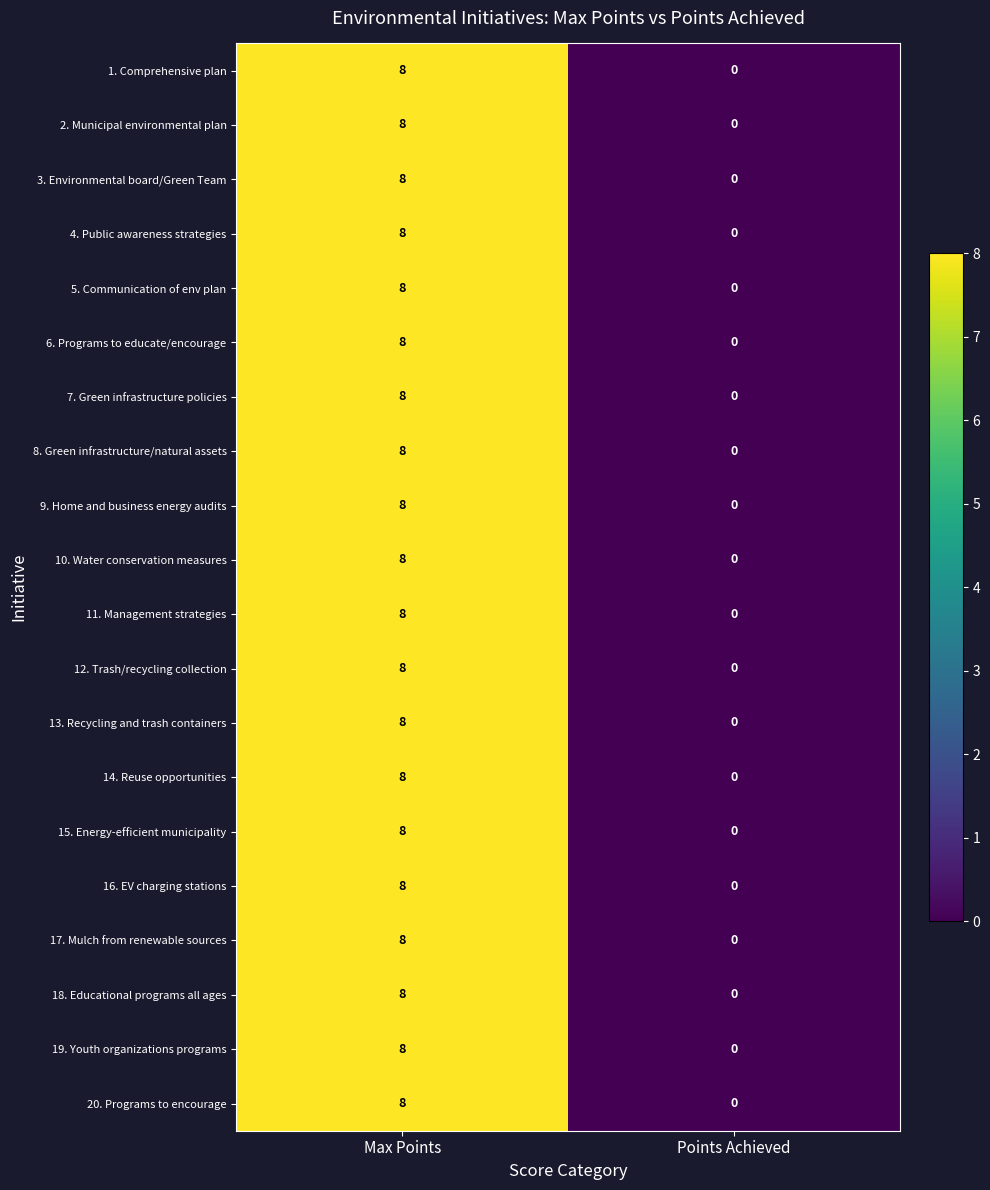

What is the approximate value of 14. Reuse opportunities at Max Points?

8